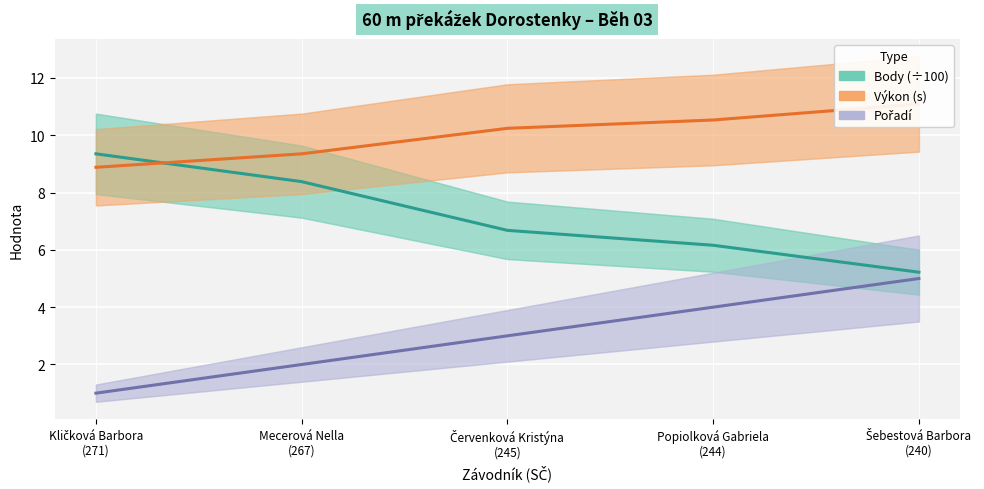

Reading left to right, transcribe all the data shown in this chart.

Body (÷100): Kličková Barbora
(271)=9.3	Mecerová Nella
(267)=8.4	Červenková Kristýna
(245)=6.7	Popiolková Gabriela
(244)=6.2	Šebestová Barbora
(240)=5.2
Výkon (s): Kličková Barbora
(271)=8.9	Mecerová Nella
(267)=9.3	Červenková Kristýna
(245)=10.2	Popiolková Gabriela
(244)=10.5	Šebestová Barbora
(240)=11.1
Pořadí: Kličková Barbora
(271)=1.0	Mecerová Nella
(267)=2.0	Červenková Kristýna
(245)=3.0	Popiolková Gabriela
(244)=4.0	Šebestová Barbora
(240)=5.0